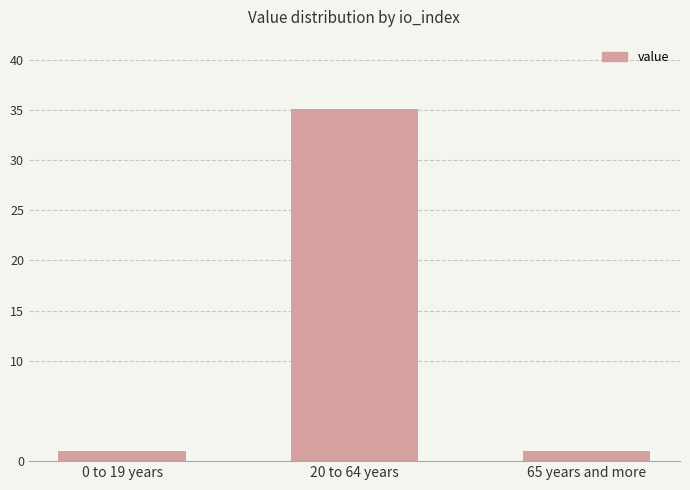

Reading left to right, what are all the values shown in this chart?

0 to 19 years=1.0	20 to 64 years=35.1	65 years and more=1.0